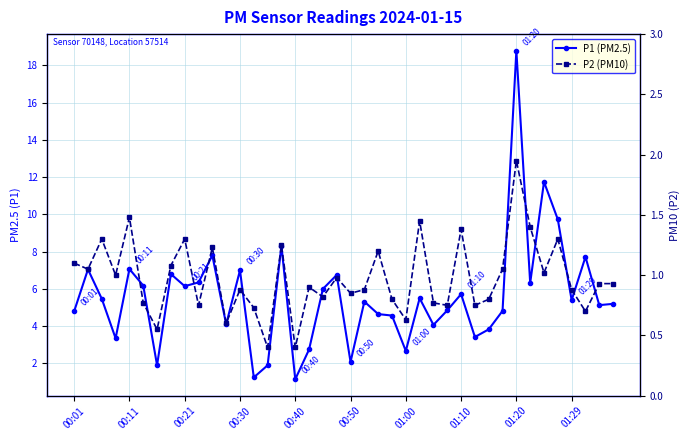

Read the P2 (PM10) value at 01:29.

0.9